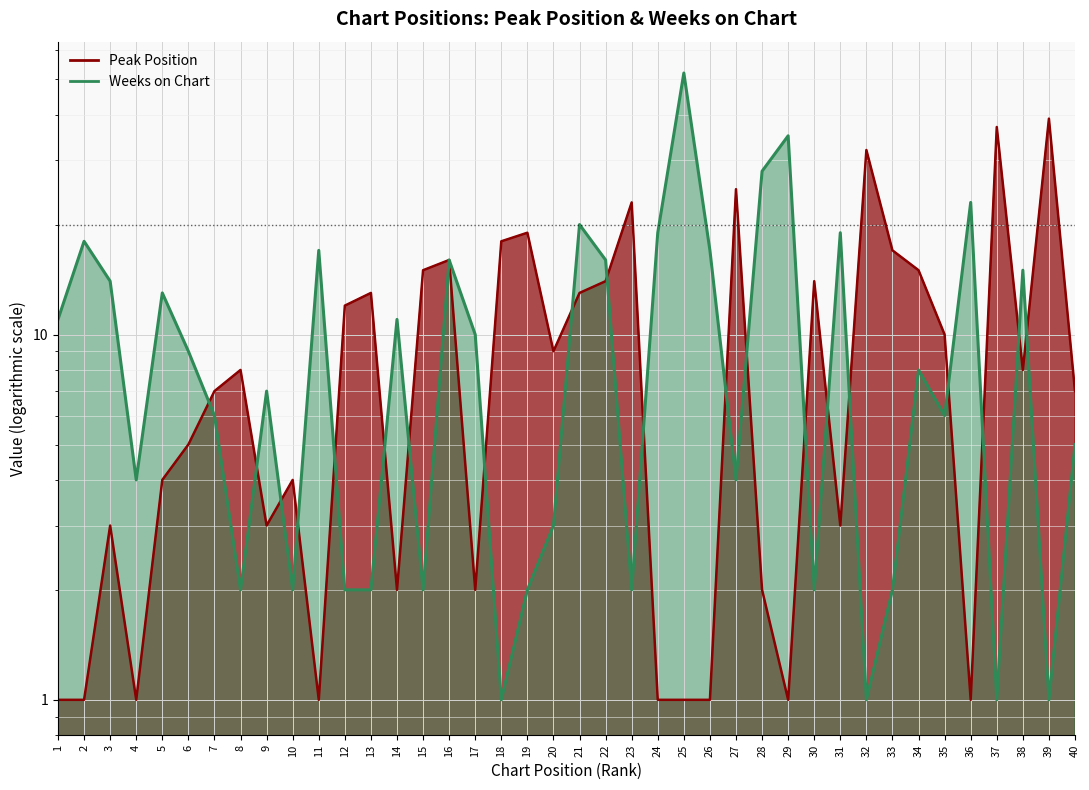

What are all the series names shown in the legend?

Peak Position, Weeks on Chart